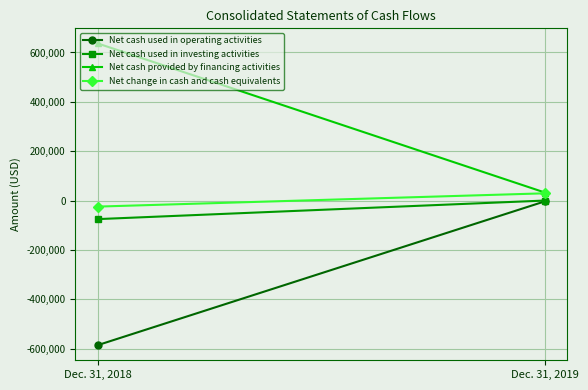

Reading left to right, transcribe all the data shown in this chart.

Net cash used in operating activities: Dec. 31, 2018=-585959	Dec. 31, 2019=-3246
Net cash used in investing activities: Dec. 31, 2018=-75223	Dec. 31, 2019=0
Net cash provided by financing activities: Dec. 31, 2018=636666	Dec. 31, 2019=32556
Net change in cash and cash equivalents: Dec. 31, 2018=-24516	Dec. 31, 2019=29310